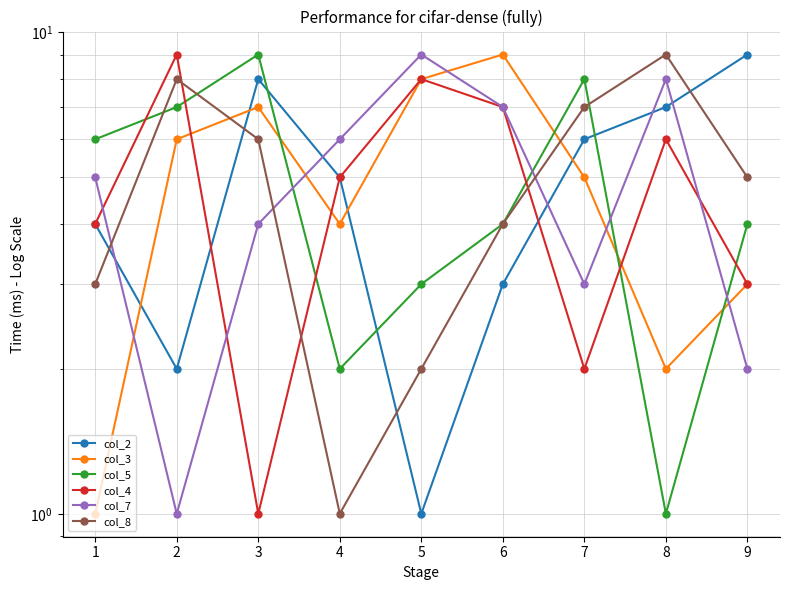

What is the value of the col_3 point at the 9th from the left?

3